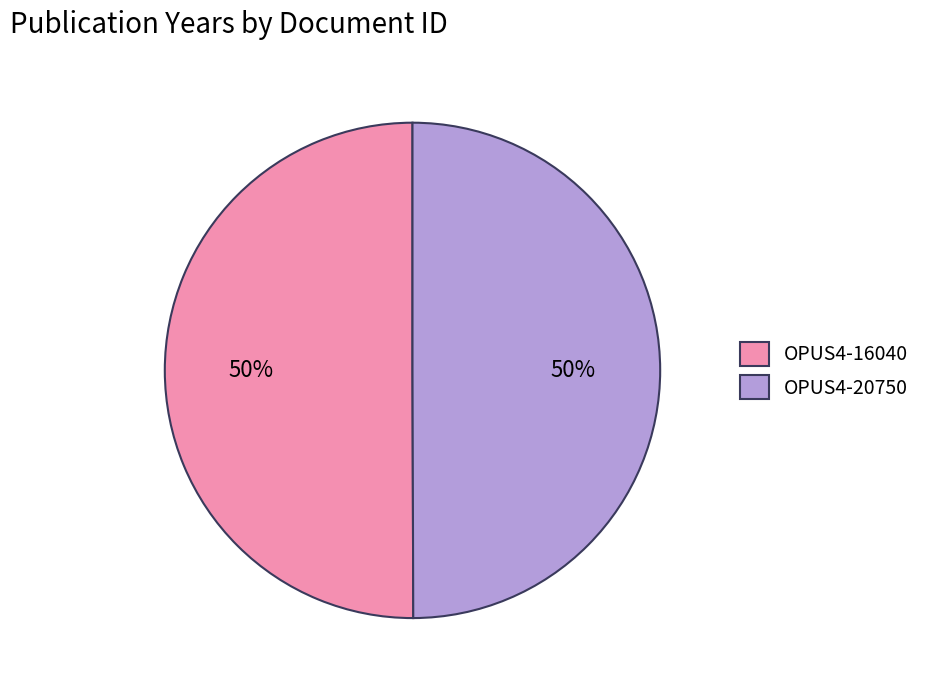

Count the number of slices in the pie.

2